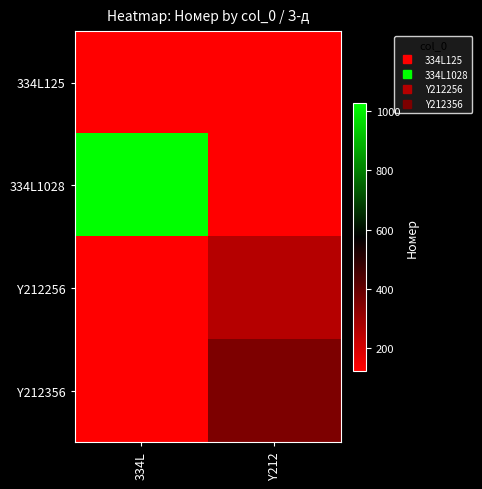

Reading left to right, transcribe all the data shown in this chart.

334L125: 334L=125	Y212=0
334L1028: 334L=1028	Y212=0
Y212256: 334L=0	Y212=256
Y212356: 334L=0	Y212=356